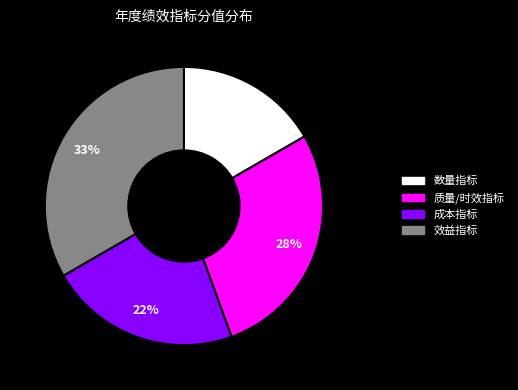

Is there a majority slice in this chart?

No